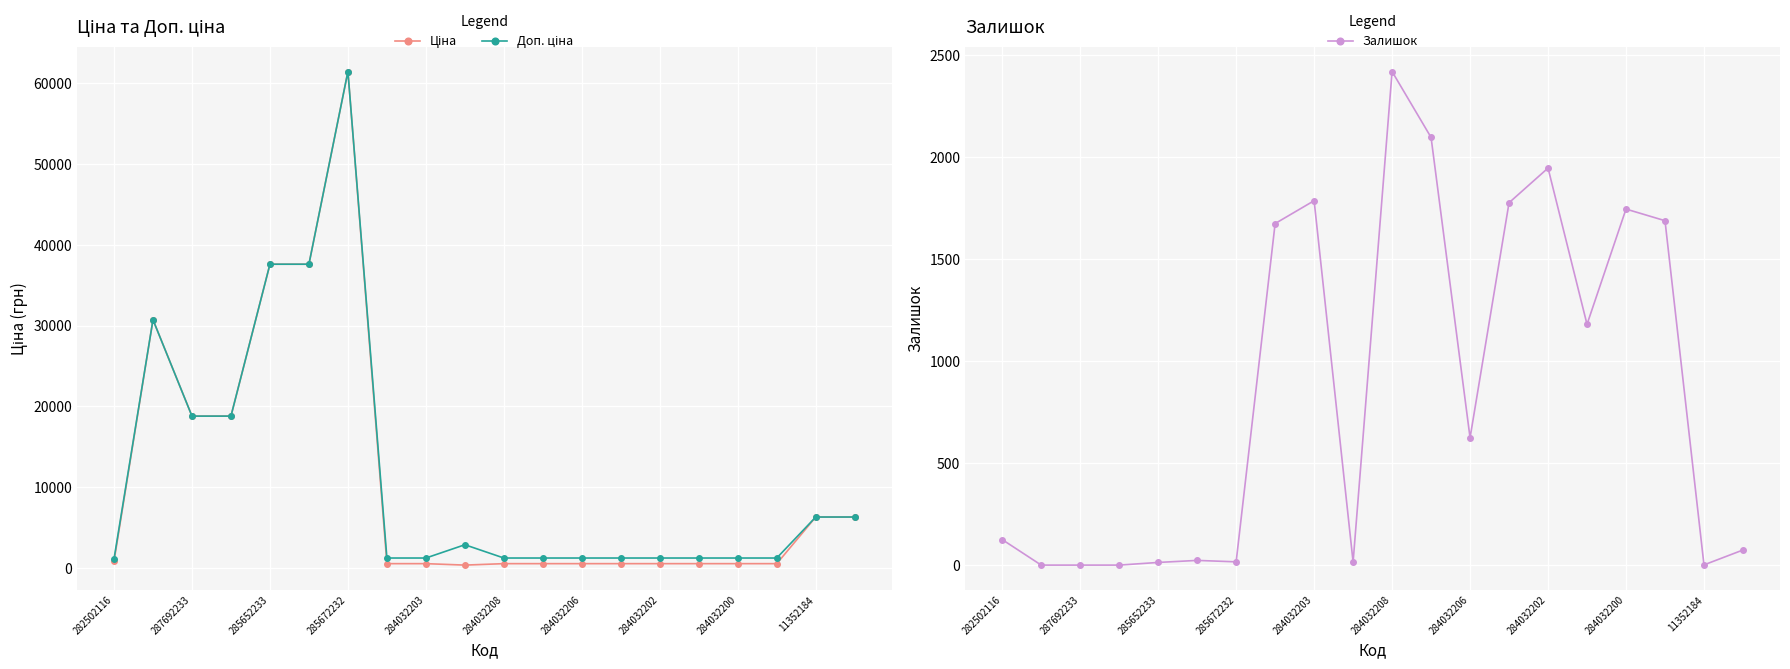

Reading right to left, list all the values displayed in this chart.

Ціна: 6308.8	6308.8	539.0	539.0	539.0	539.0	539.0	539.0	539.0	539.0	359.9	539.0	539.0	61434.3	37593.6	37593.6	18796.8	18796.8	30717.1	818.5
Доп. ціна: 6308.8	6308.8	1235.4	1235.4	1235.4	1235.4	1235.4	1235.4	1235.4	1235.4	2878.8	1235.4	1235.4	61434.3	37593.6	37593.6	18796.8	18796.8	30717.1	1109.2
Залишок: 74.0	1.0	1688.0	1745.0	1180.0	1946.0	1776.0	624.0	2096.0	2419.0	15.0	1786.0	1674.0	16.0	23.0	13.0	0.0	0.0	0.0	125.0